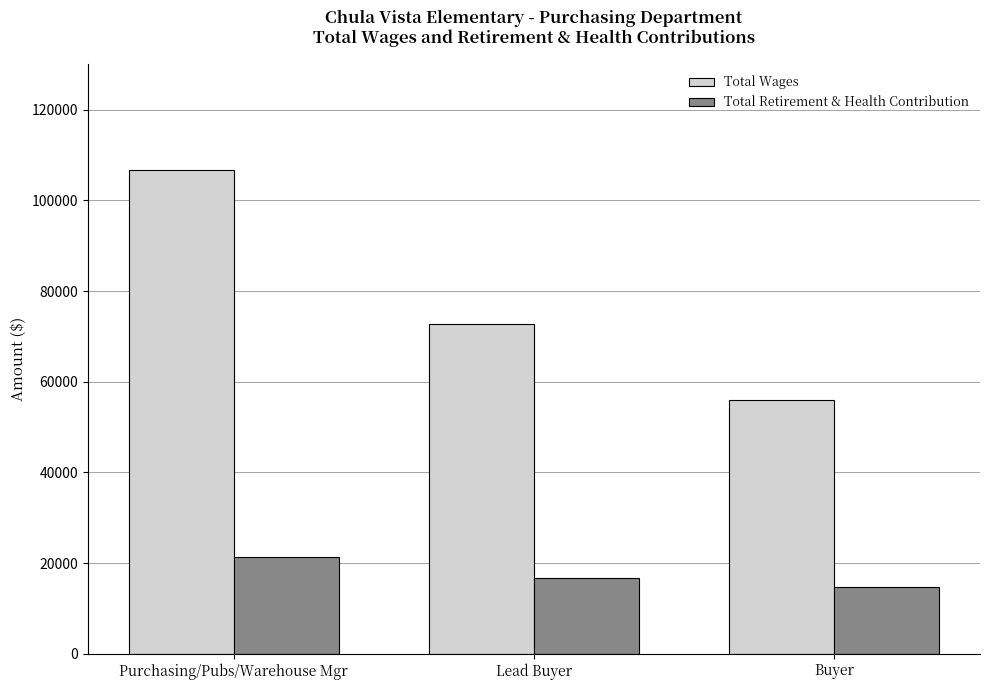

Does the chart contain any negative values?

No